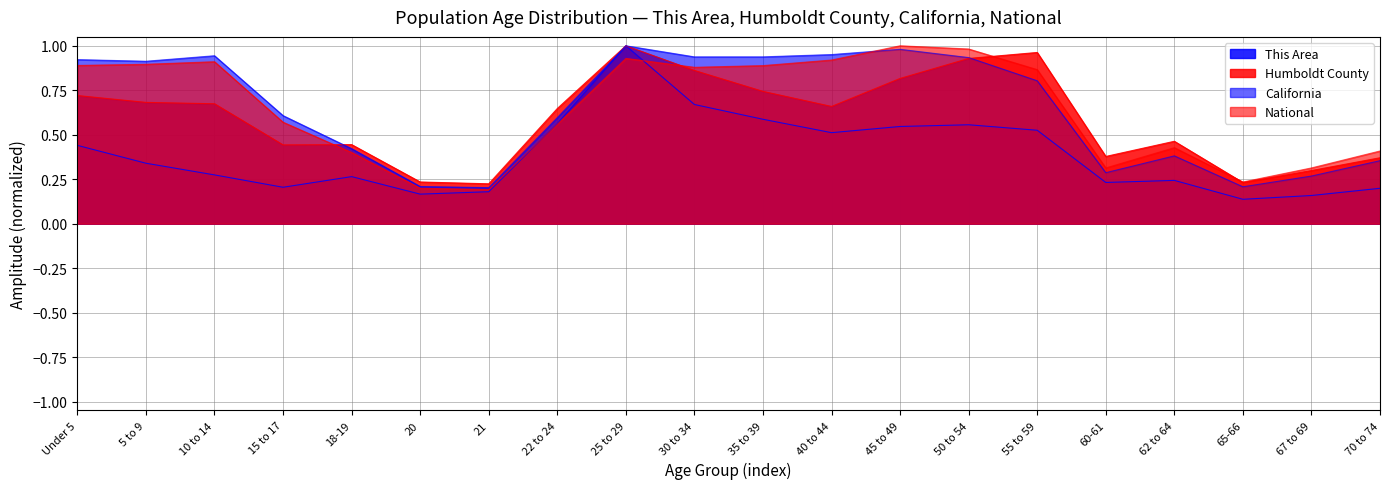

True or false: This Area and Humboldt County intersect in this chart.

False